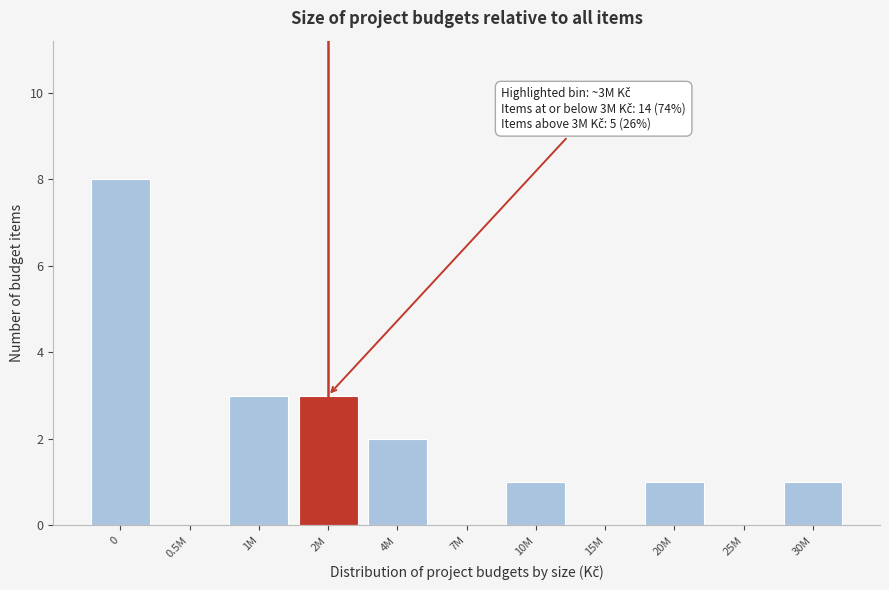

Reading left to right, what are all the values shown in this chart?

0=8	0.5M=0	1M=3	2M=3	4M=2	7M=0	10M=1	15M=0	20M=1	25M=0	30M=1